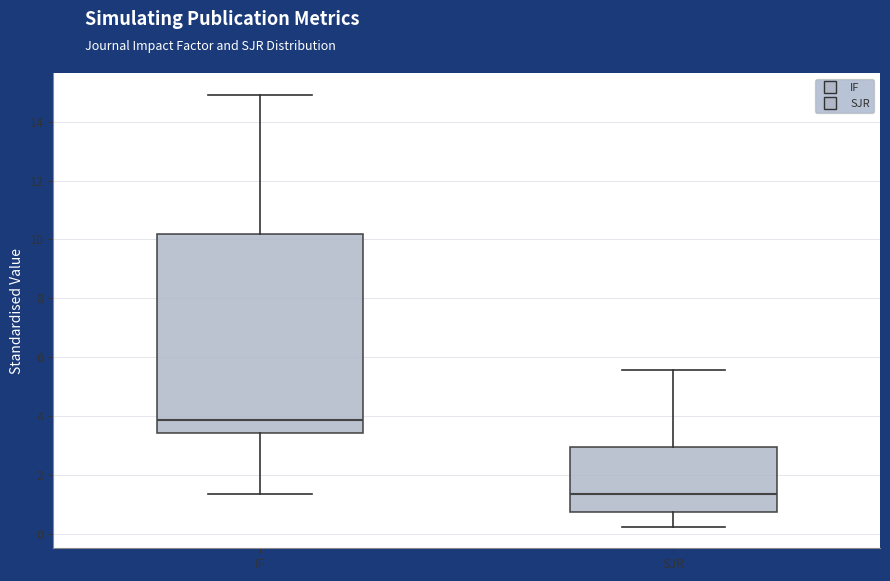

Reading left to right, read every box against the y-axis: the position of its median line, the range the box covers, and the ends of its whiskers. The values are not printed on the chart, so give them approximately, as read against the axis.

IF: median 3.8, box 3.4 to 10.2, whiskers 1.4 to 15.0
SJR: median 1.4, box 0.8 to 3.0, whiskers 0.2 to 5.6